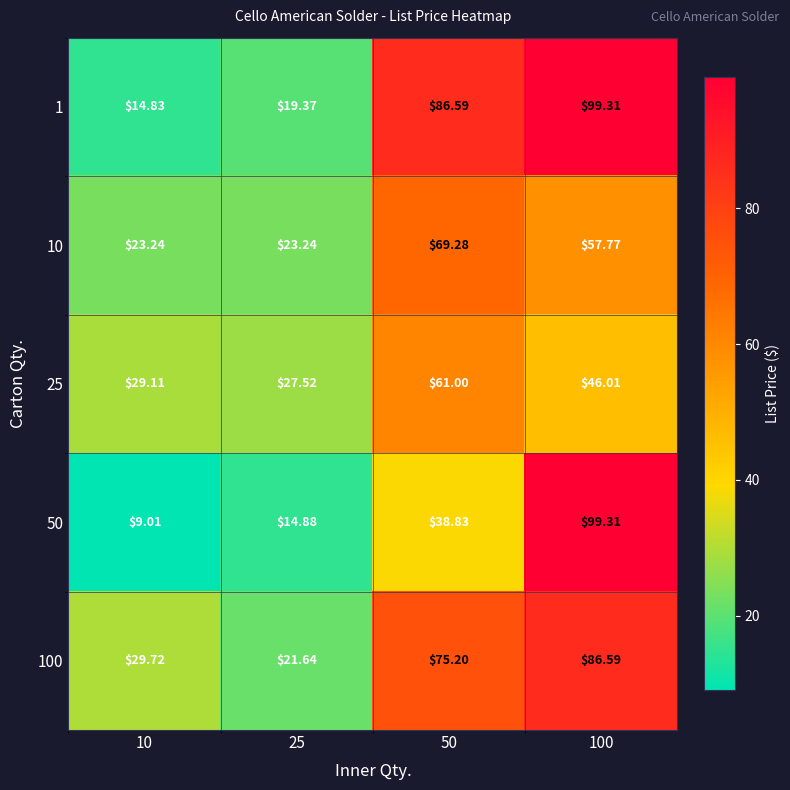

What is the spread (max minus min) of values at 10?

20.7